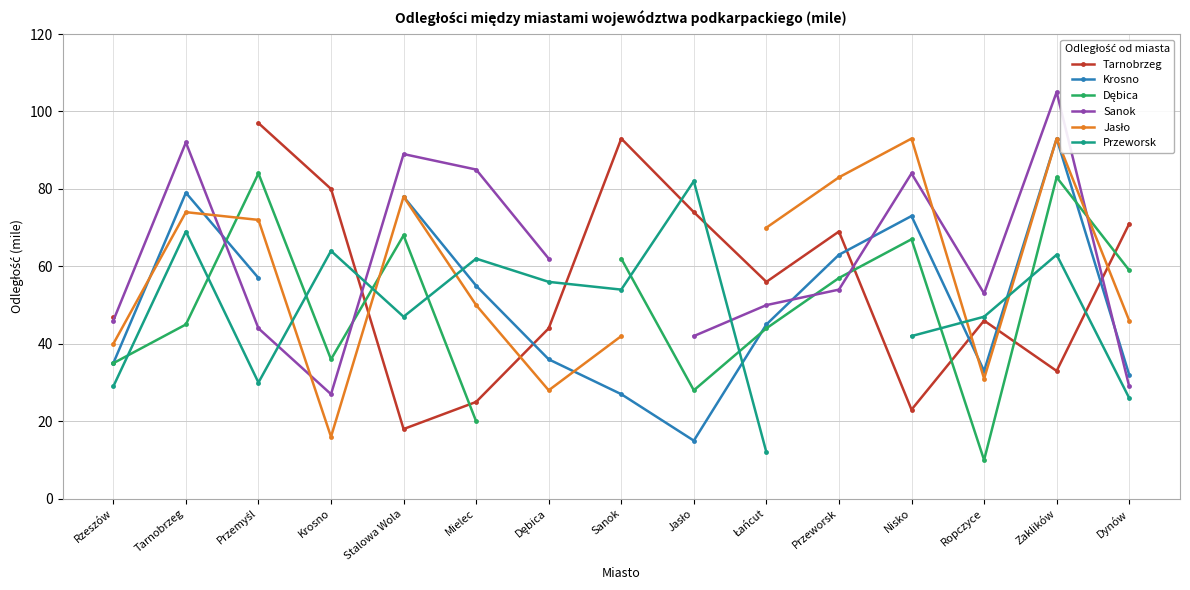

Between Zaklików and Dynów, which series saw the biggest shift?

Sanok